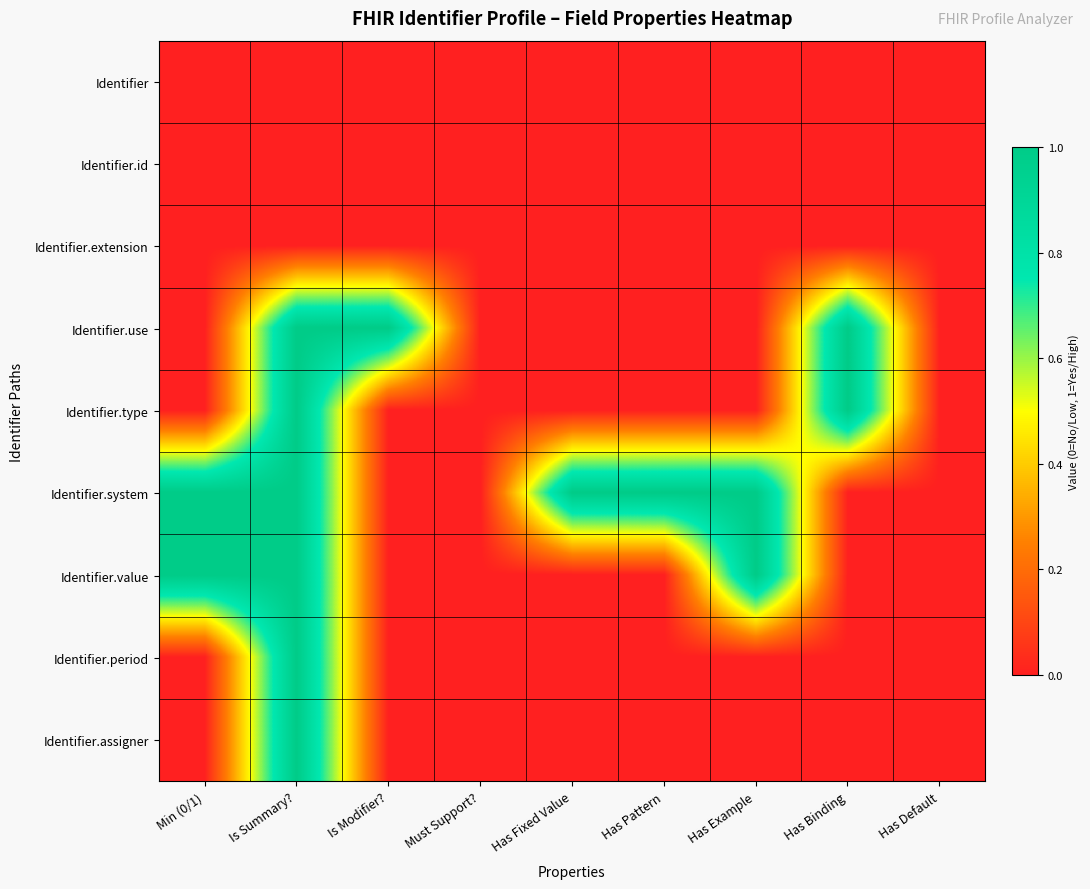

Which series has the largest total across all categories?

Identifier.system